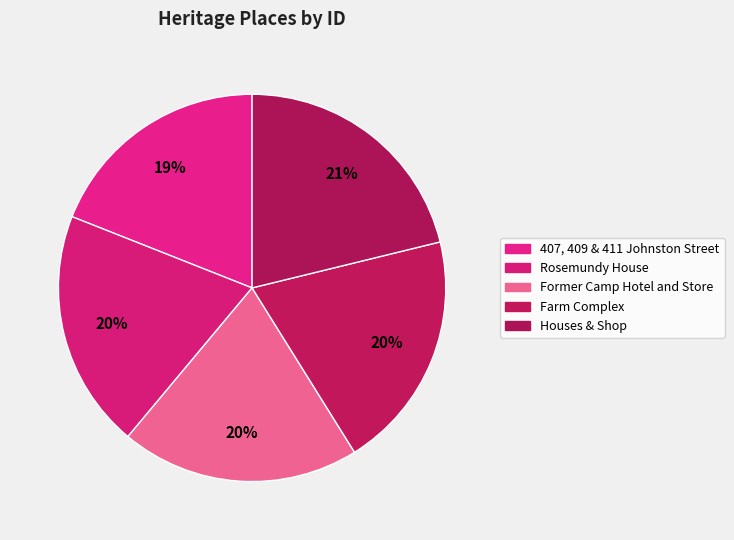

To the nearest percent, what is the combined percentage of Rosemundy House and Farm Complex?

40%